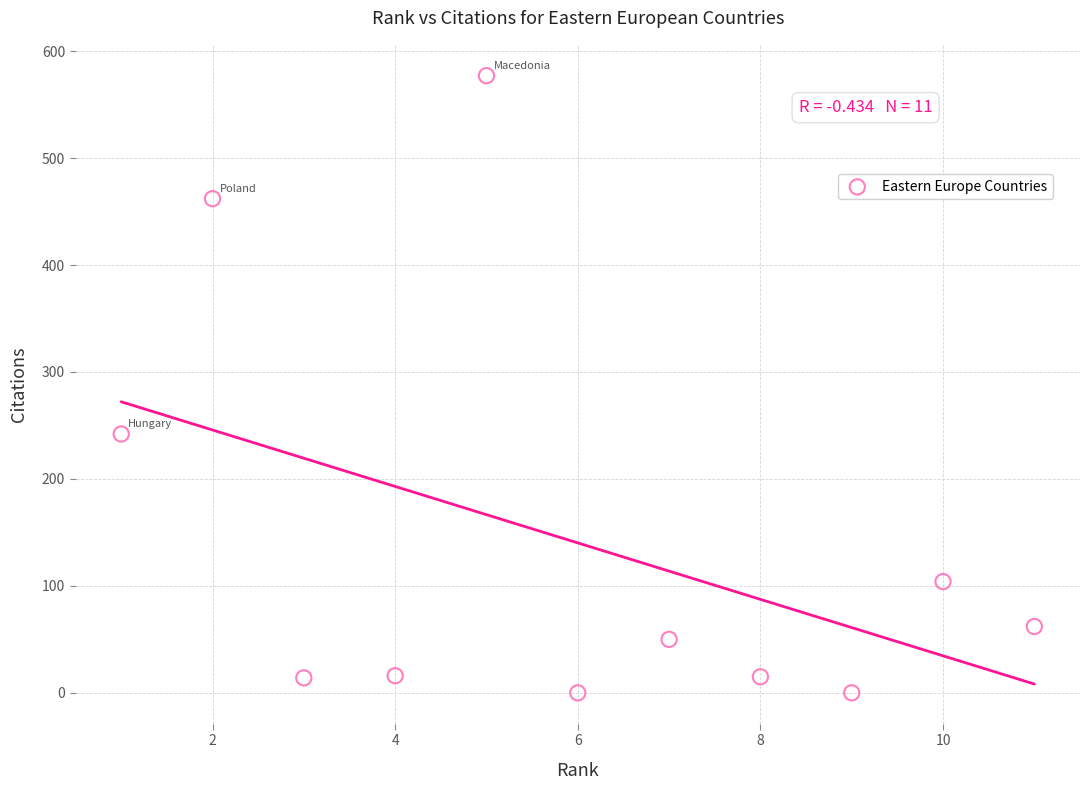

What Y value in the scatter plot is closest to 288?

242